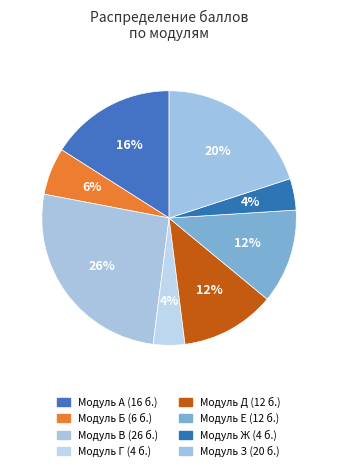

Is it true that Модуль Ж is 1% of the pie?

False